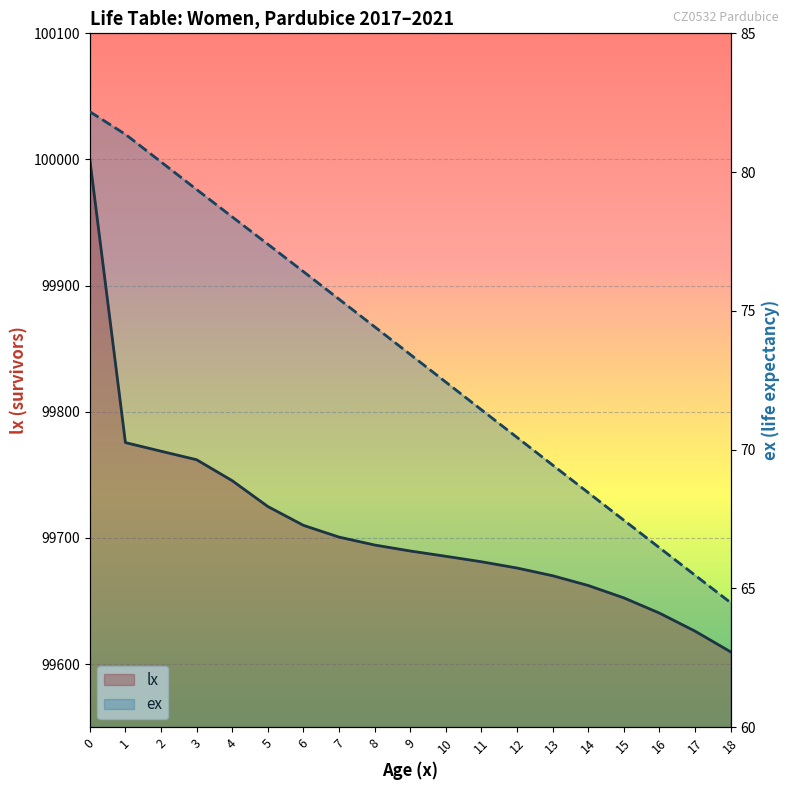

What is the average value of the ex series?

73.4